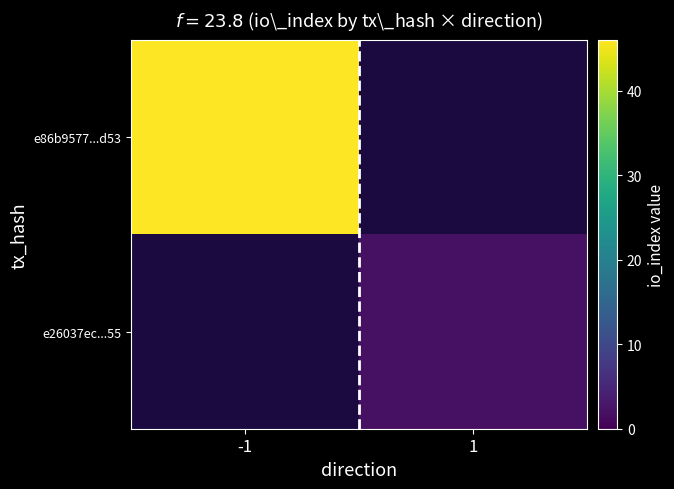

How many positive values does the e26037ec...55 series have?

1